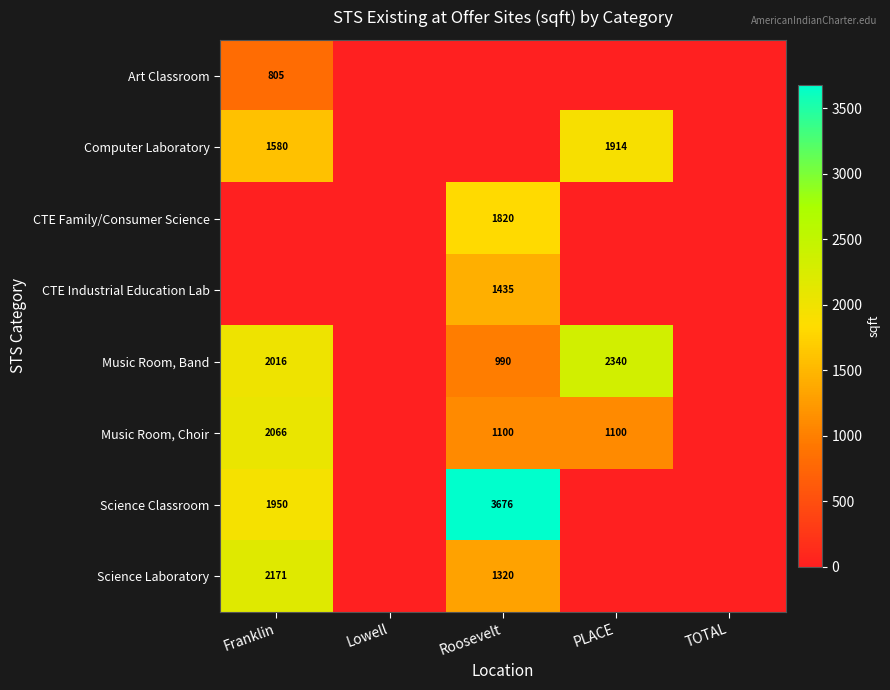

At which category is the sum across all series the highest?

Franklin